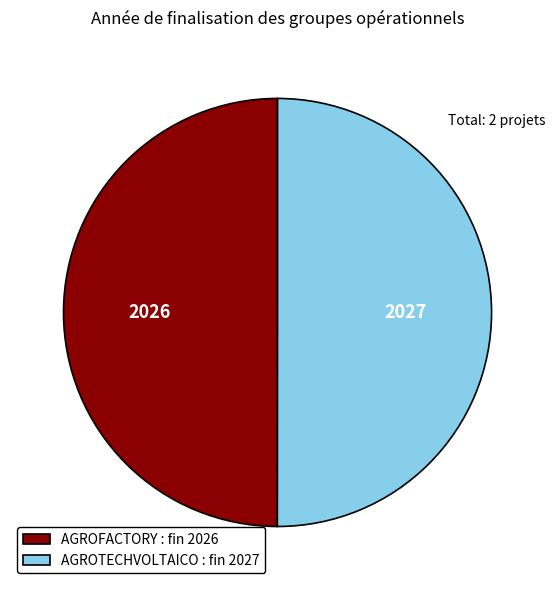

The AGROFACTORY : fin 2026 slice represents 50% of the pie. True or false?

True